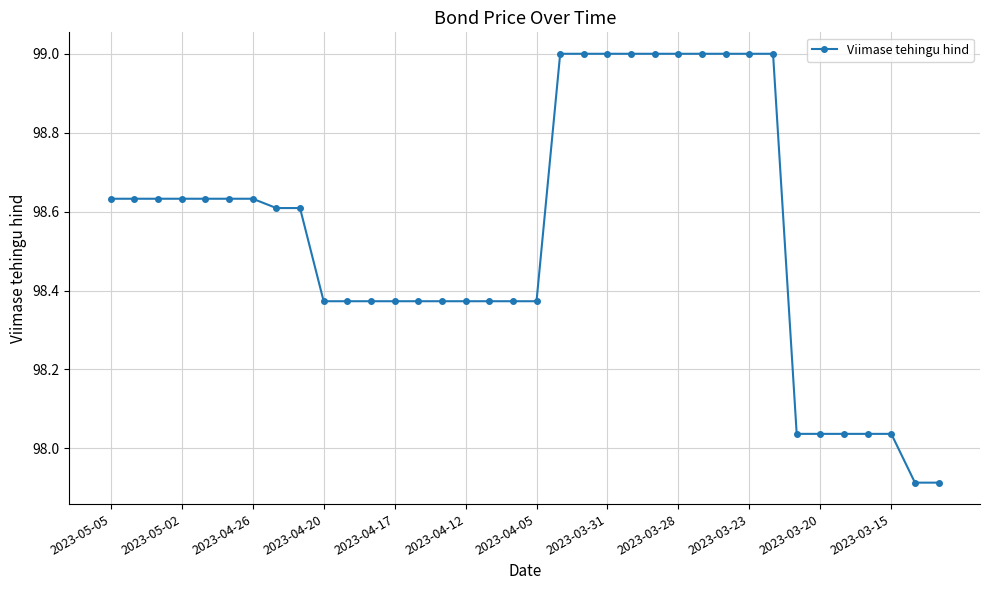

Is this an area chart (filled region under the line)?

No